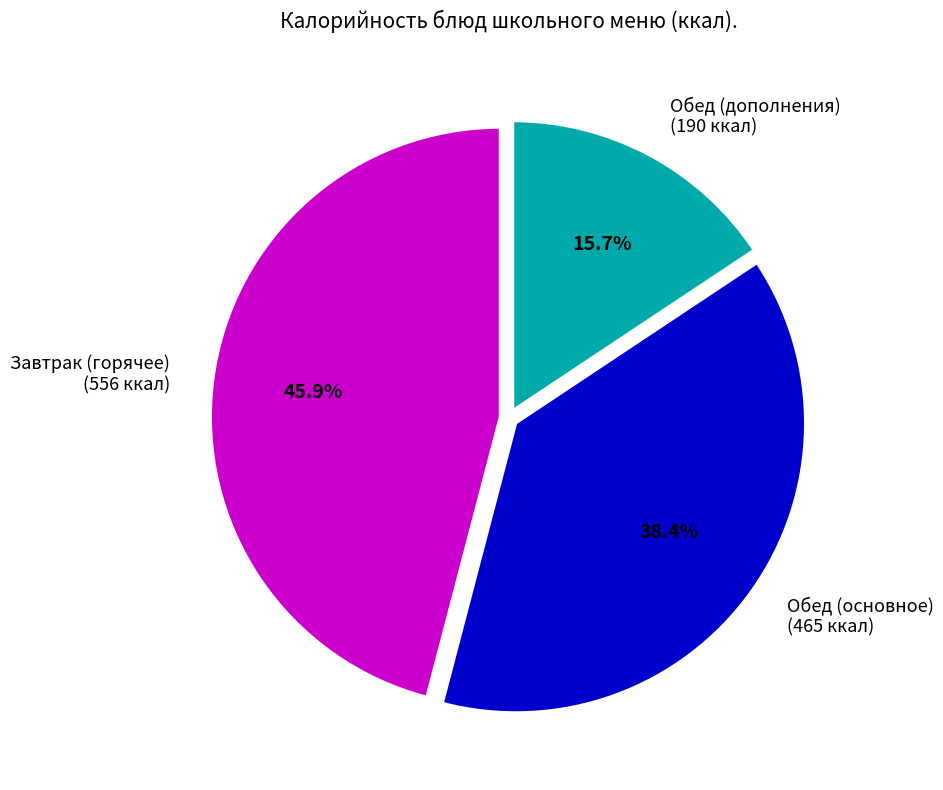

What is the smallest slice in the pie chart?

Обед (дополнения) (190 ккал)